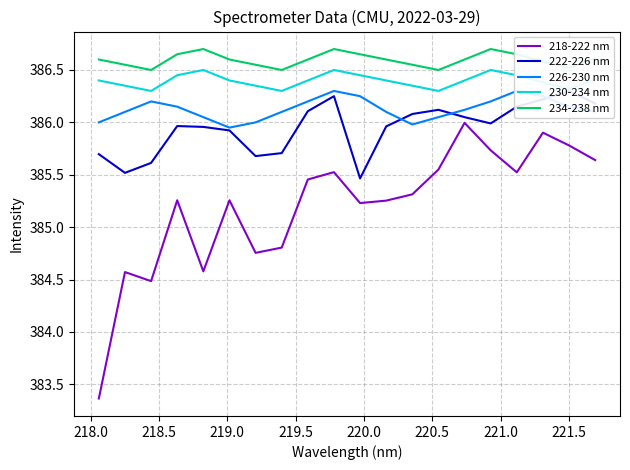

What is the highest value of the 226-230 nm series?

386.3